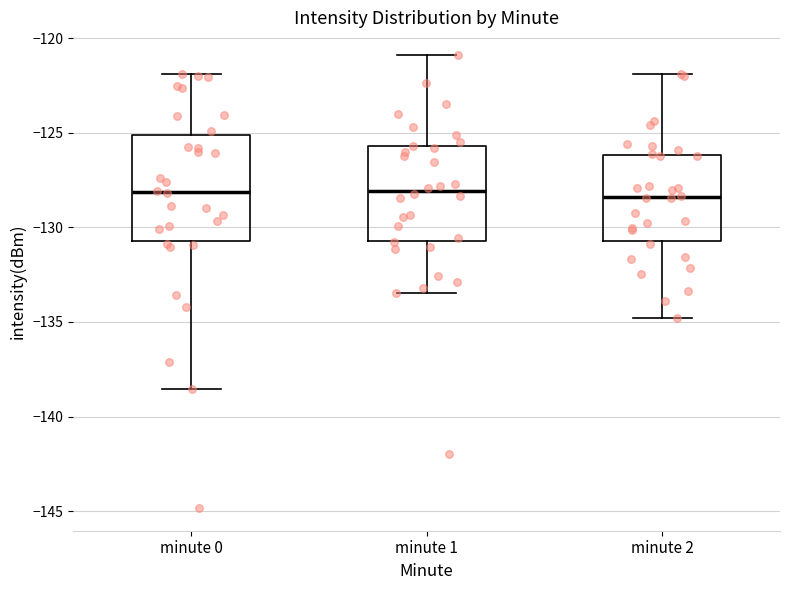

Which box is the tallest, from its lower edge to its upper edge?

minute 0